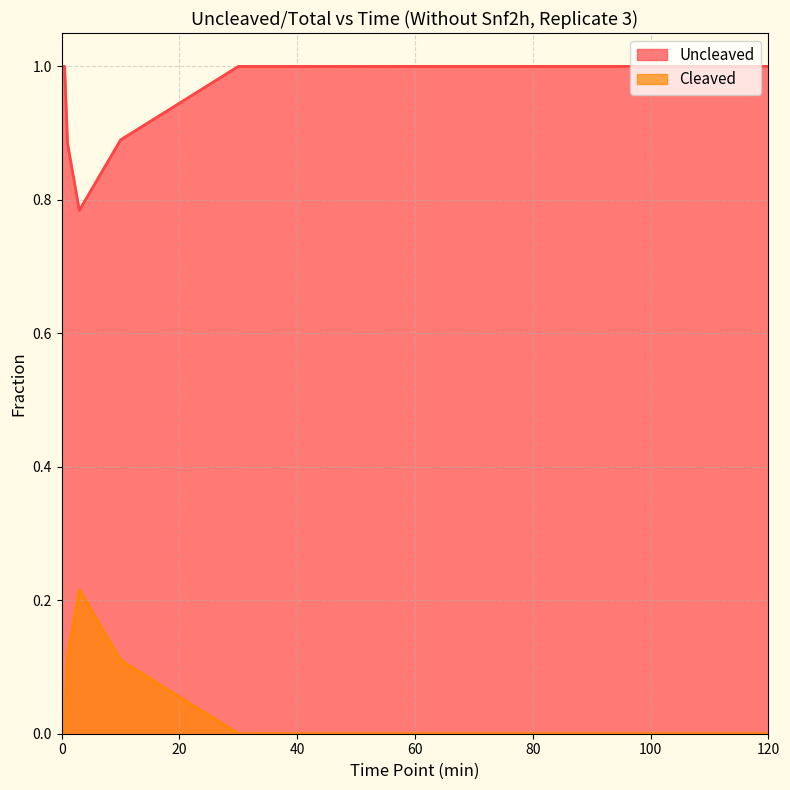

At how many categories does at least one series exceed 0?

9